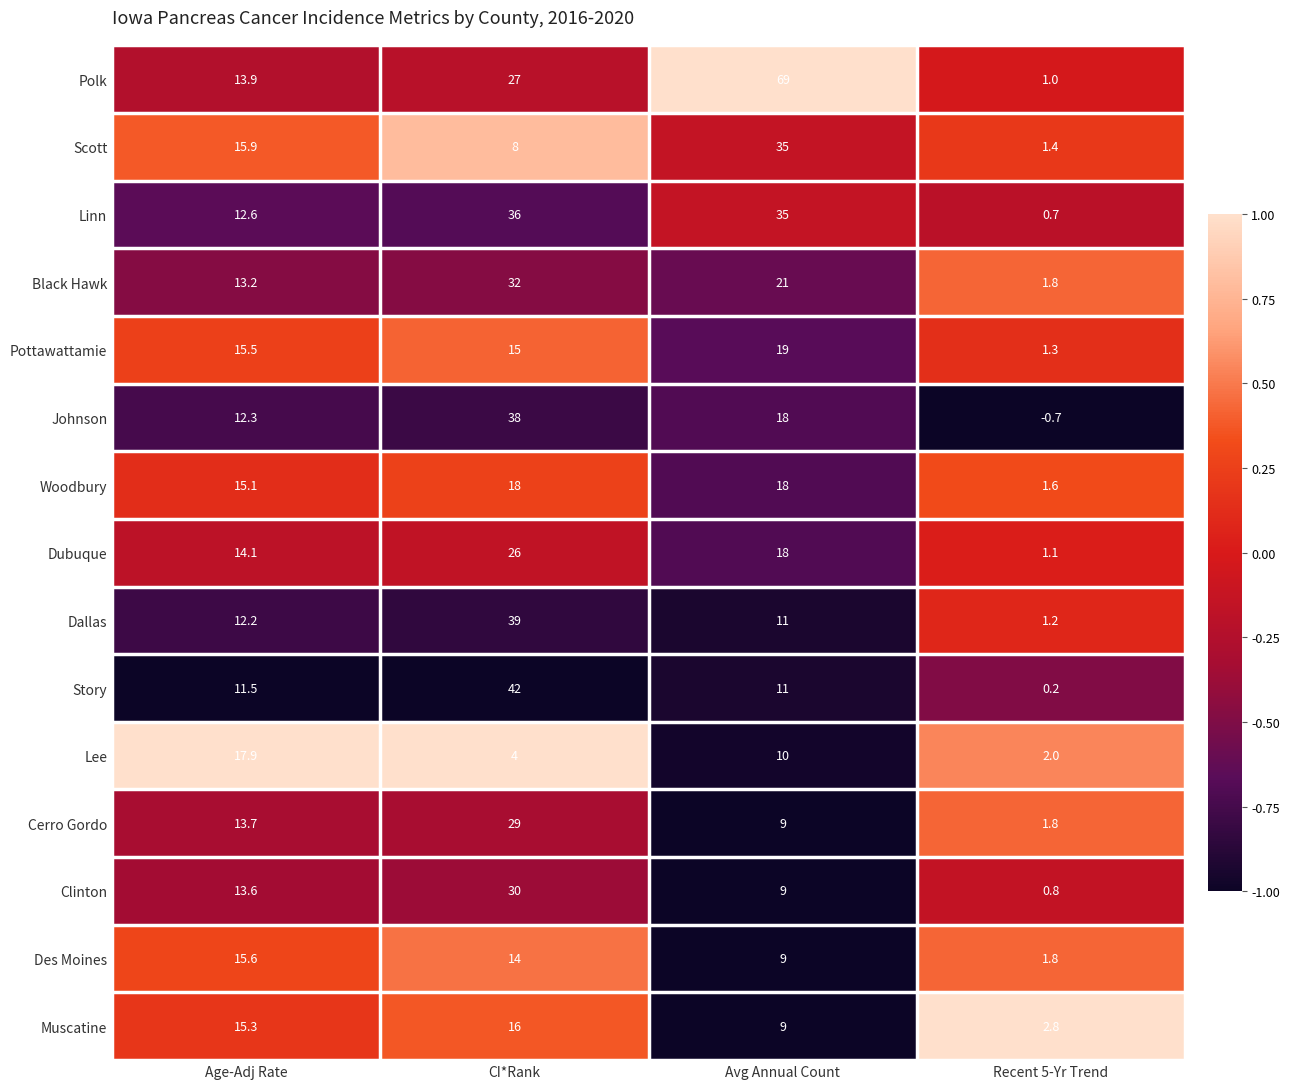

List the series in order of their peak value, lowest first.

Des Moines, Muscatine, Lee, Woodbury, Pottawattamie, Dubuque, Cerro Gordo, Clinton, Black Hawk, Scott, Linn, Johnson, Dallas, Story, Polk